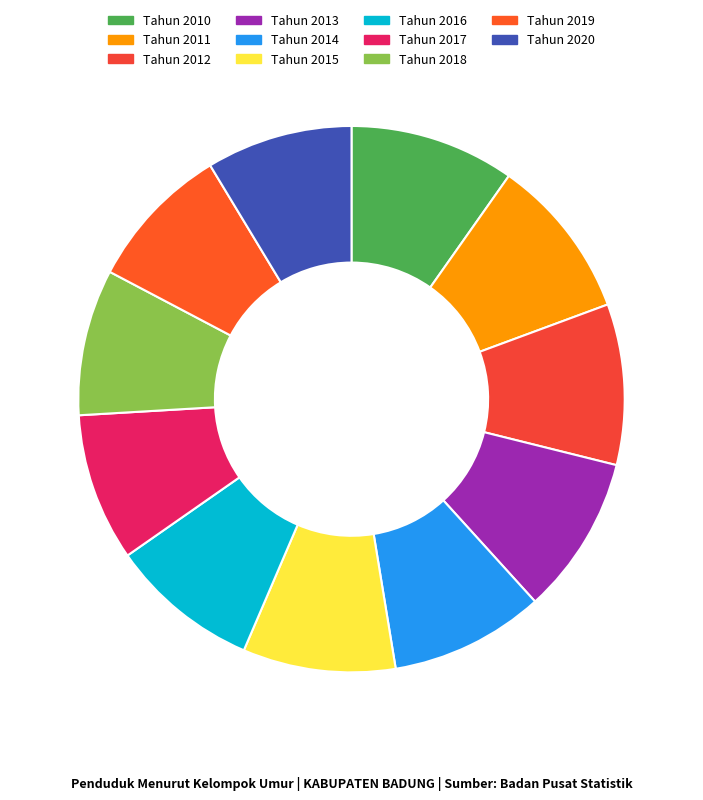

How many segments does this pie chart have?

11